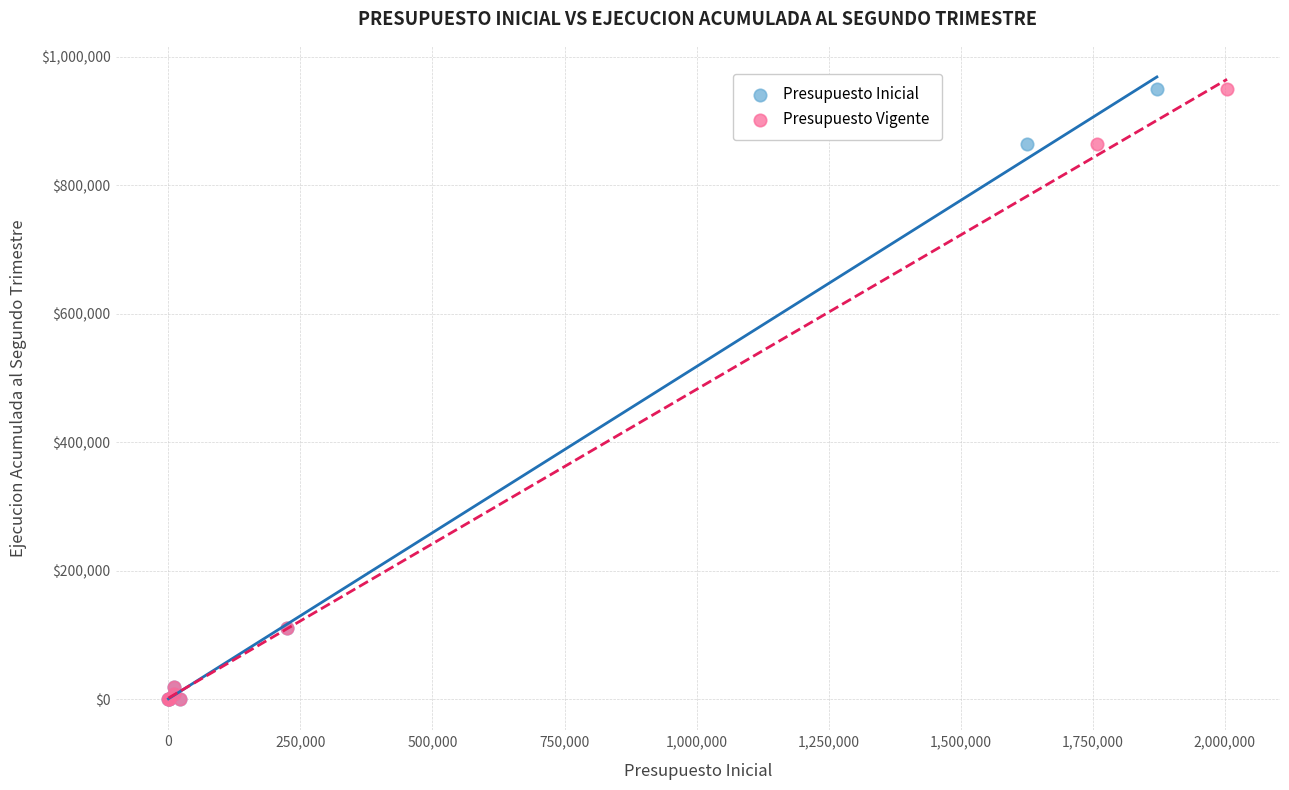

What are all the series names shown in the legend?

Presupuesto Inicial, Presupuesto Vigente